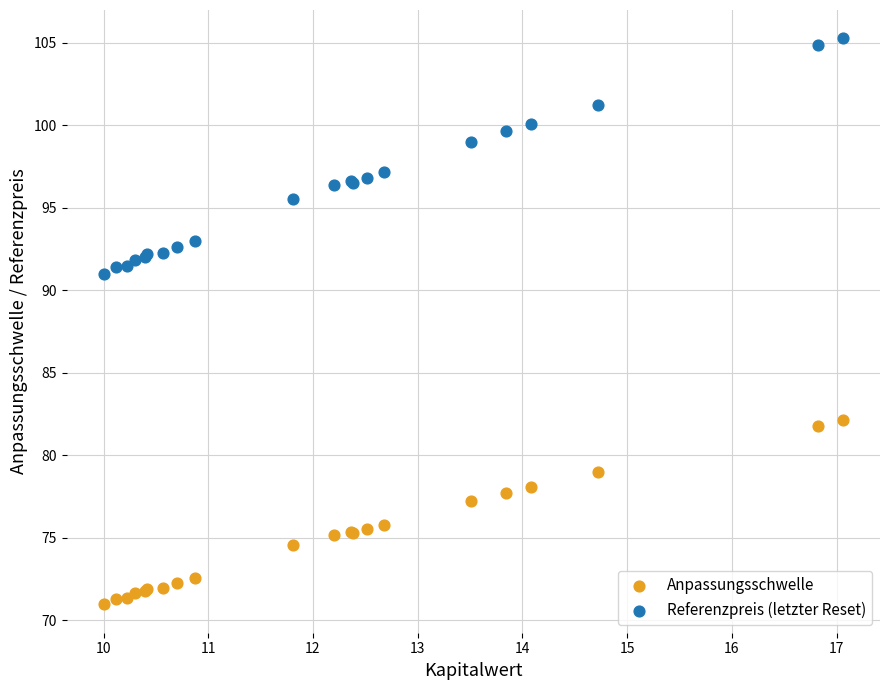

Which series reaches the minimum Y coordinate?

Anpassungsschwelle